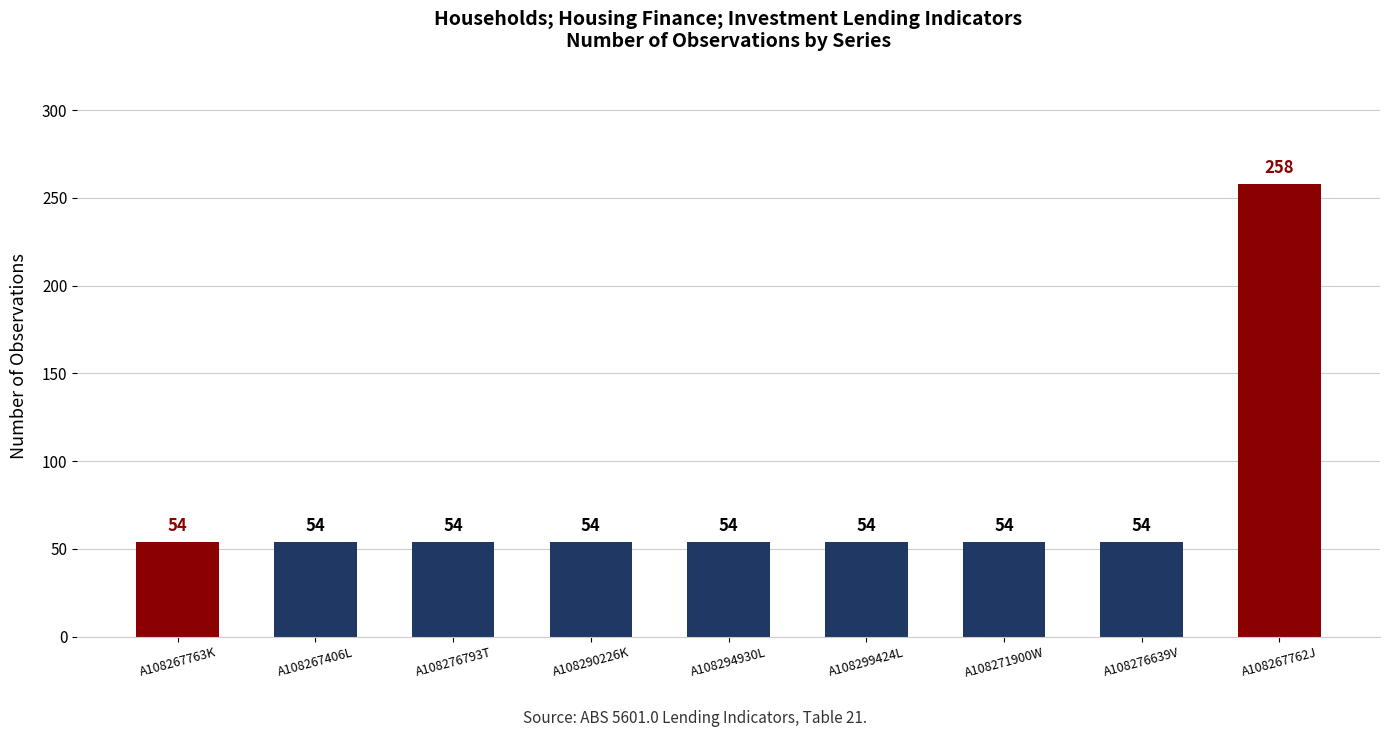

What is the label of the 9th bar from the left?

A108267762J